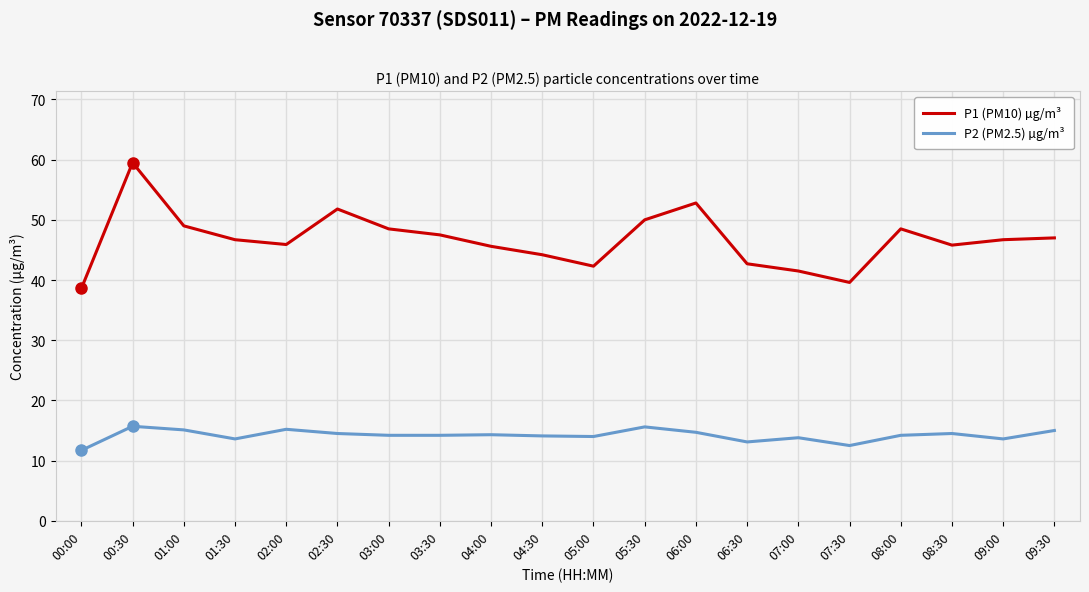

What are all the series names shown in the legend?

P1 (PM10) µg/m³, P2 (PM2.5) µg/m³